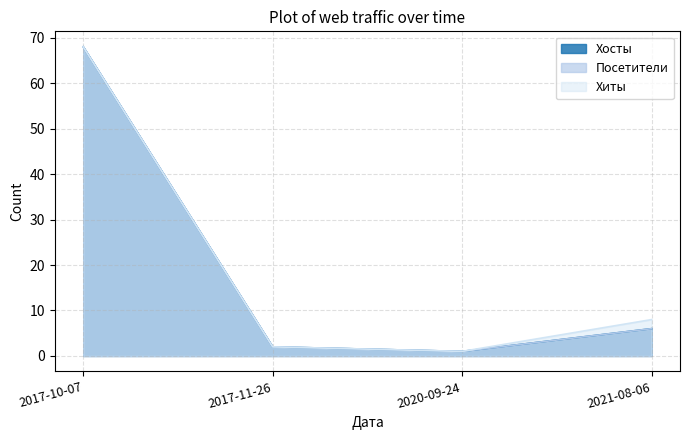

How many lines are shown in the chart?

3